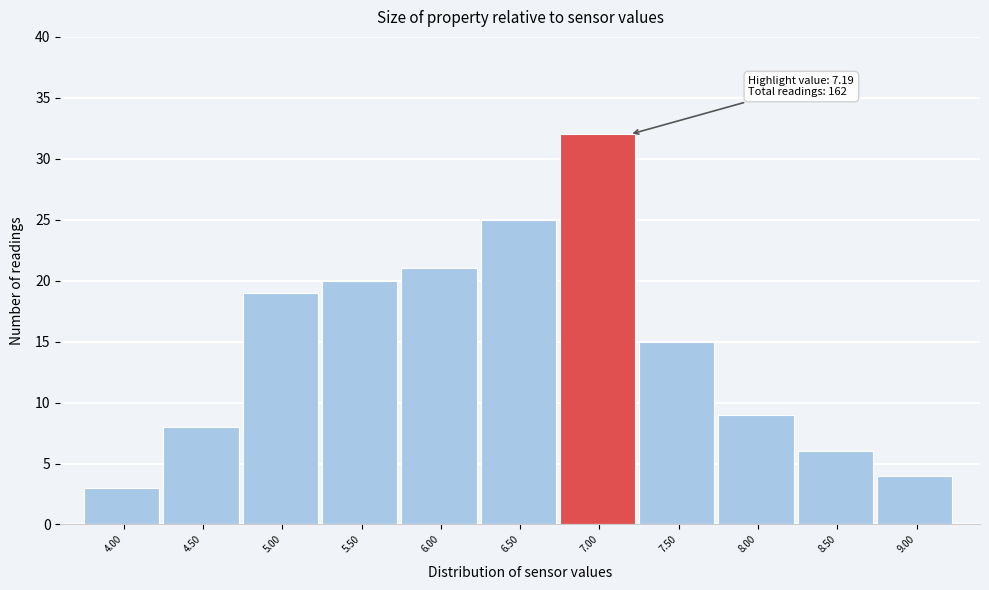

Reading left to right, what are all the values shown in this chart?

4.00=3	4.50=8	5.00=19	5.50=20	6.00=21	6.50=25	7.00=32	7.50=15	8.00=9	8.50=6	9.00=4